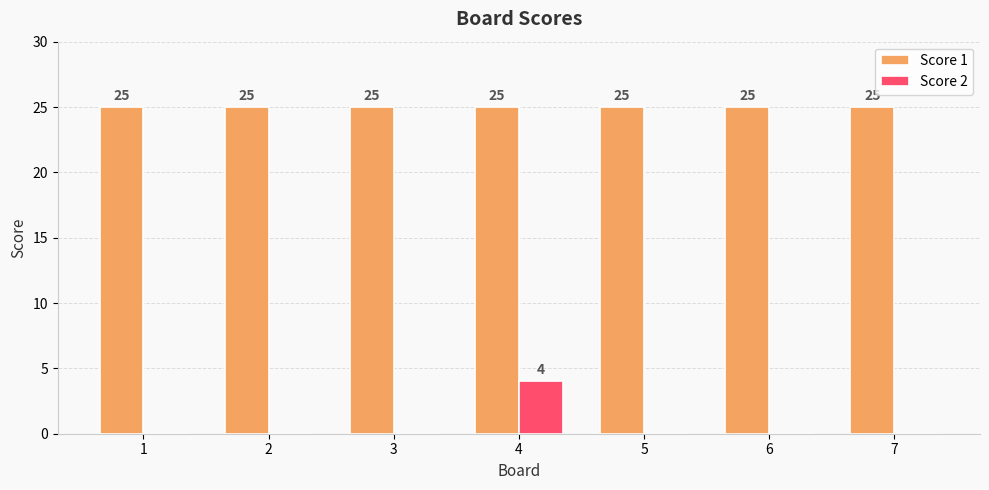

Is it true that Score 1 equals 7 at 1?

False